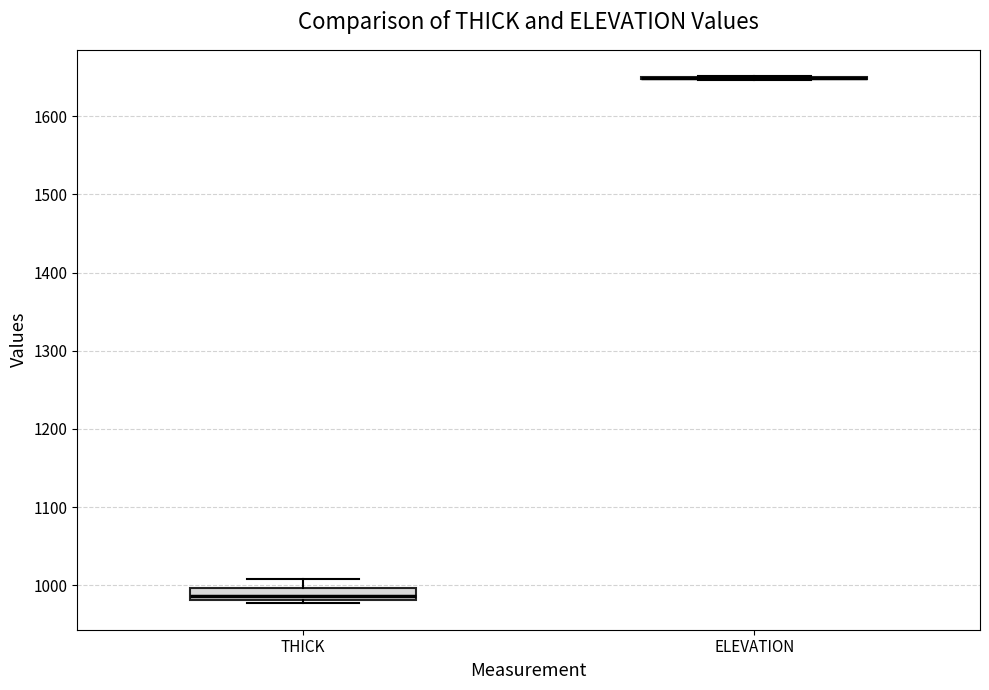

Which box is the tallest, from its lower edge to its upper edge?

THICK